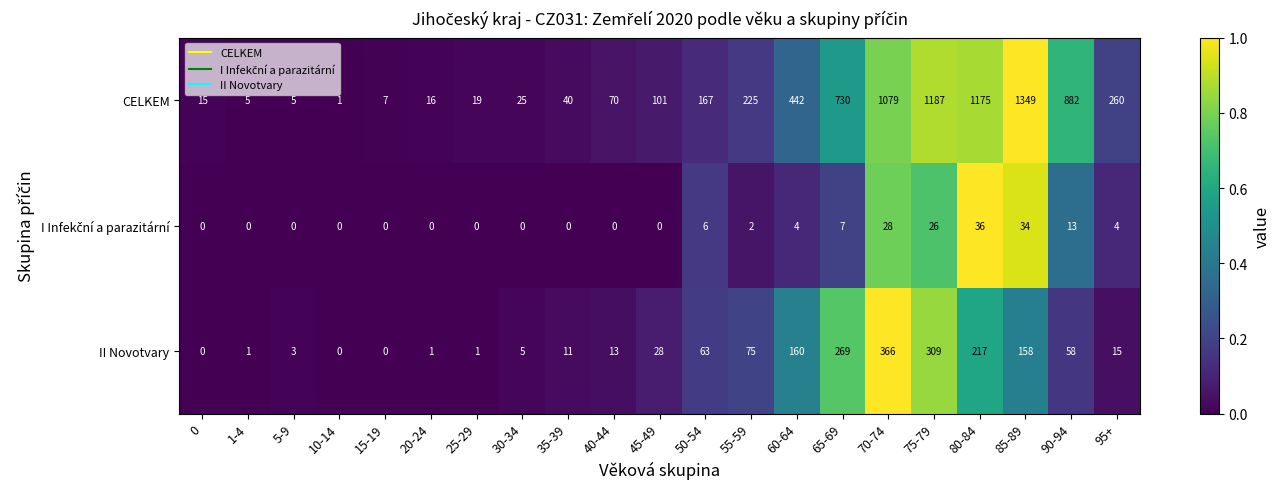

What is the difference between the maximum and minimum values in the CELKEM series?

1348